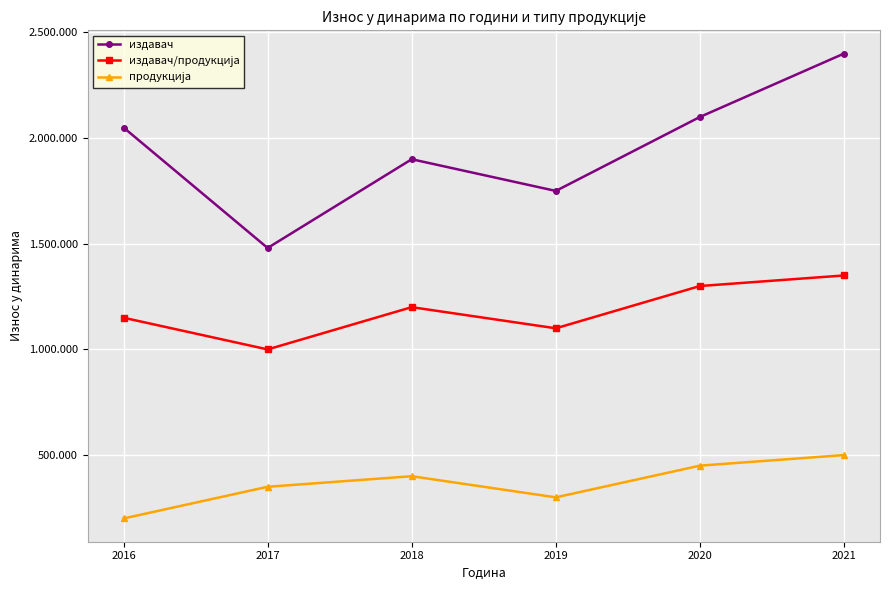

Reading right to left, extract all data points from this chart.

издавач: 2400000	2100000	1750000	1900000	1480000	2050000
издавач/продукција: 1350000	1300000	1100000	1200000	1000000	1150000
продукција: 500000	450000	300000	400000	350000	200000